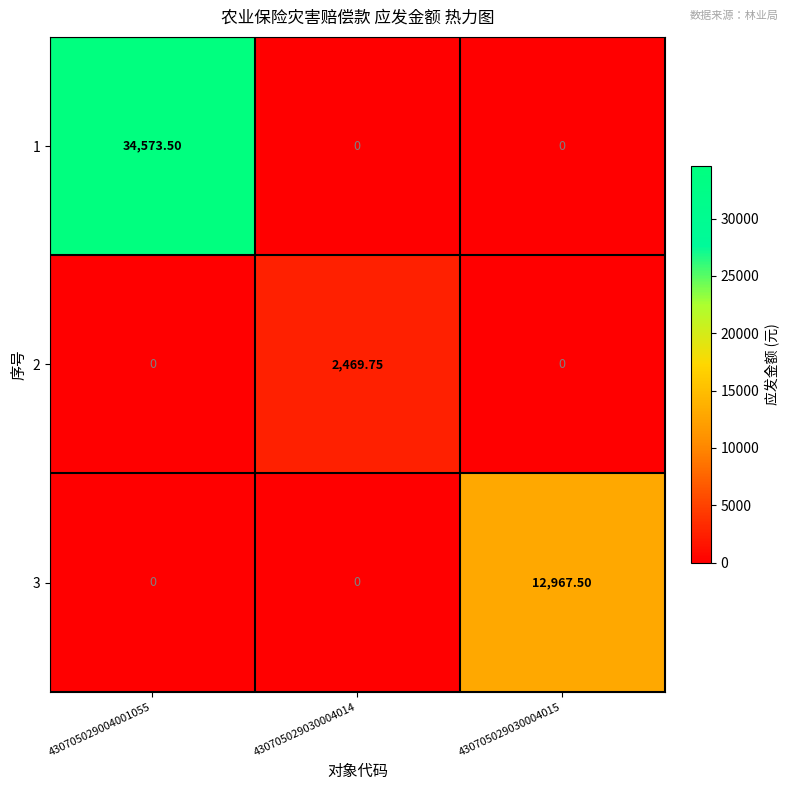

What is the greatest value displayed?

34573.5